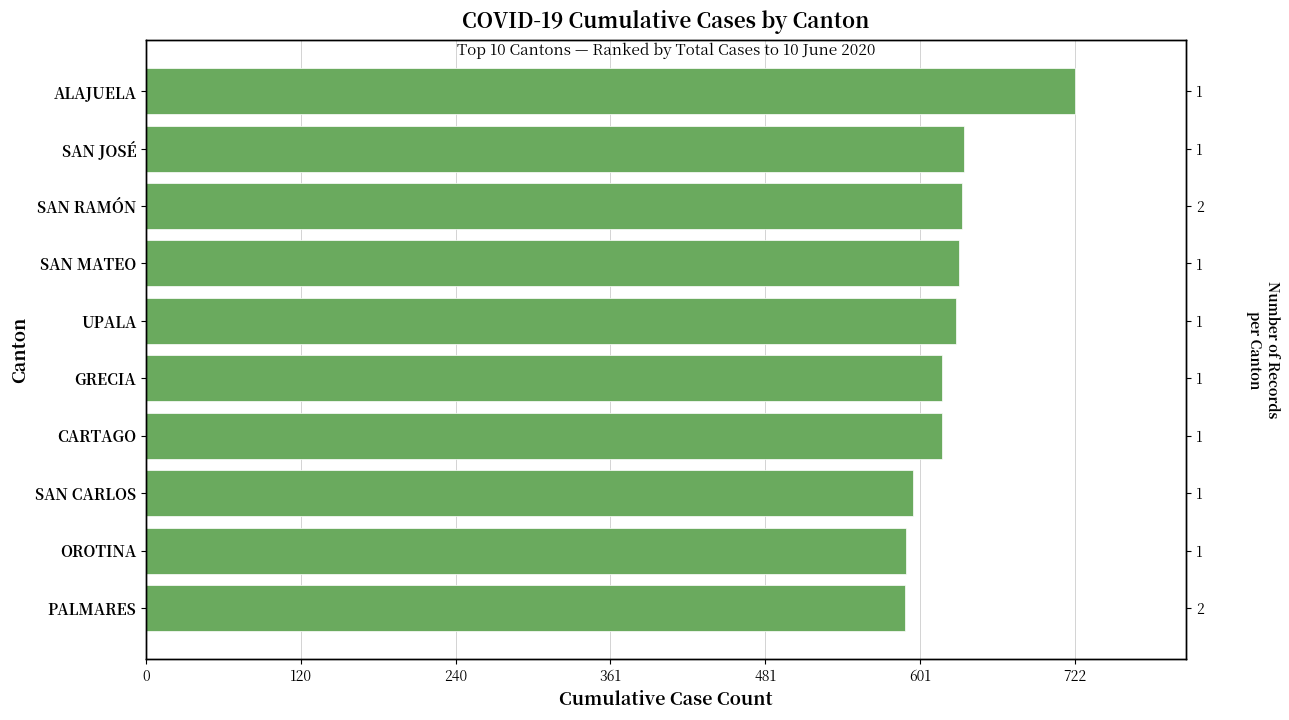

How many categories are shown in the chart?

10